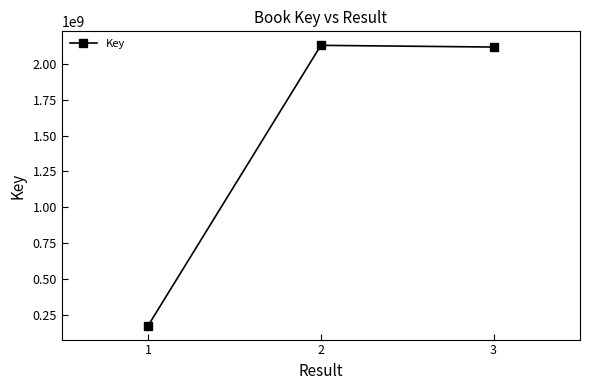

What is the ratio of the value at 2 to the value at 3?

1.0